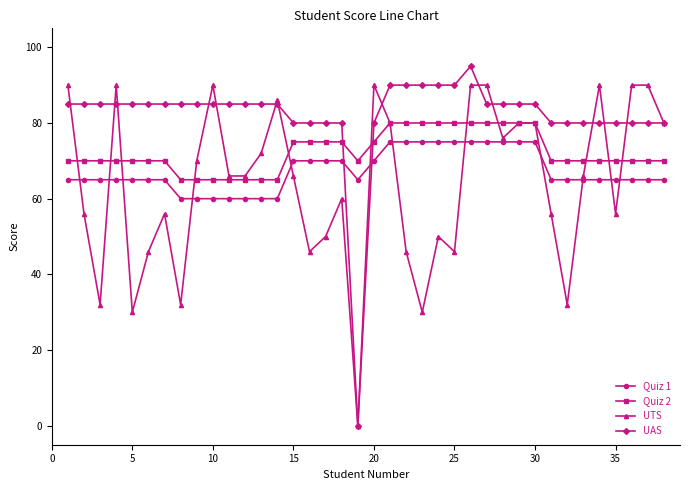

Which series has the largest total across all categories?

UAS